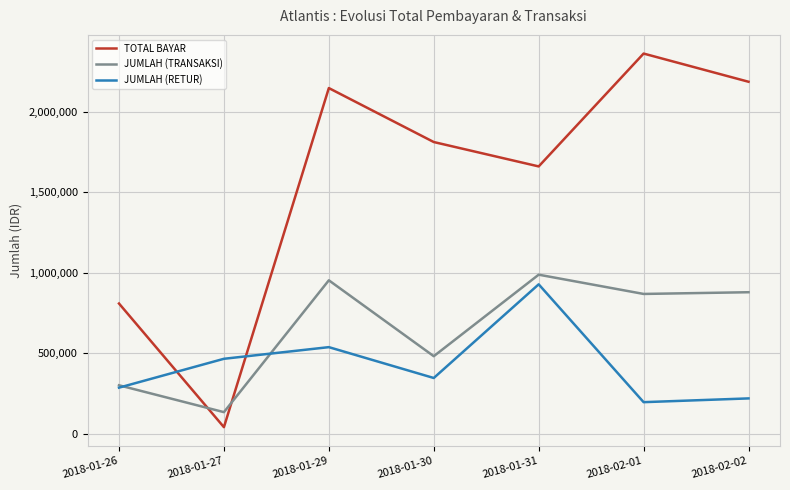

How many lines are shown in the chart?

3